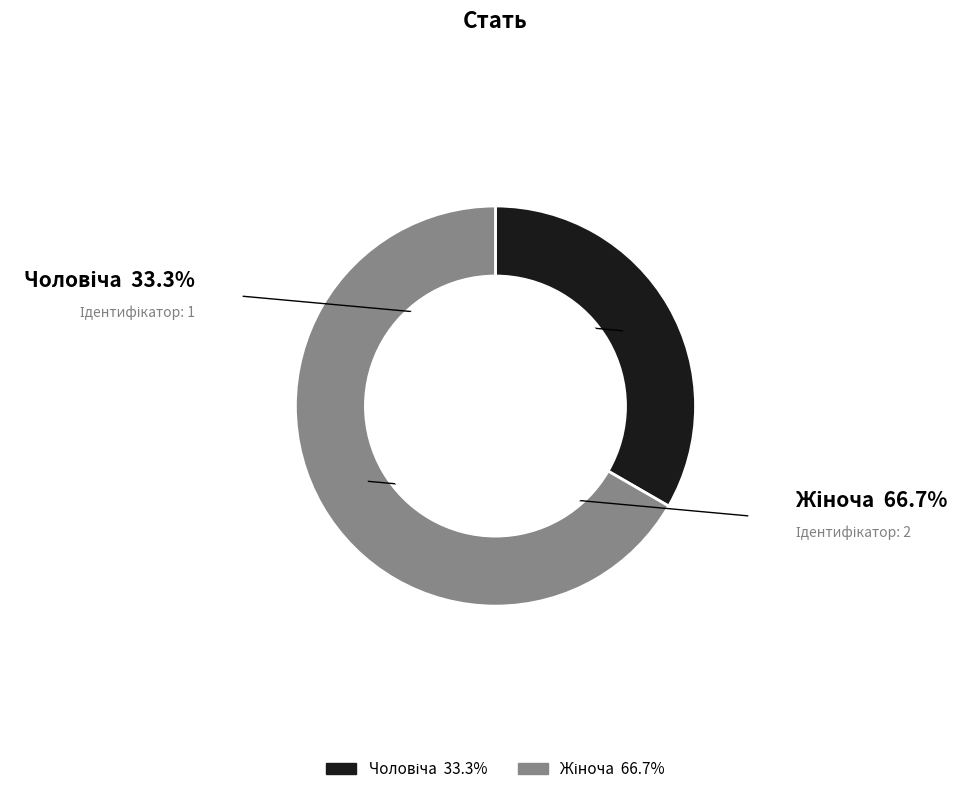

Is there any slice that represents more than half of the pie?

Yes